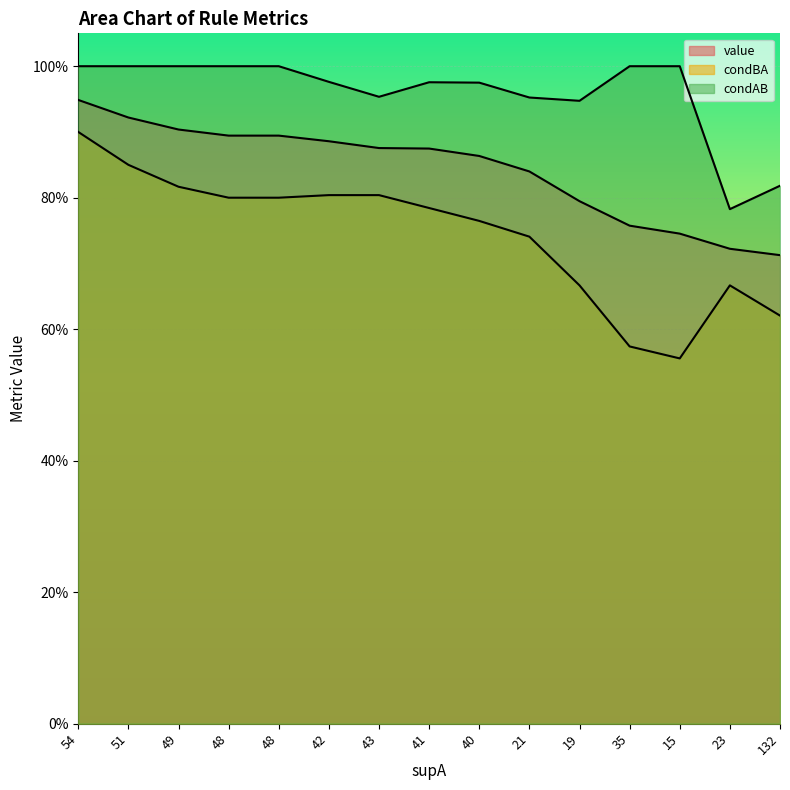

True or false: condAB and condBA intersect in this chart.

False